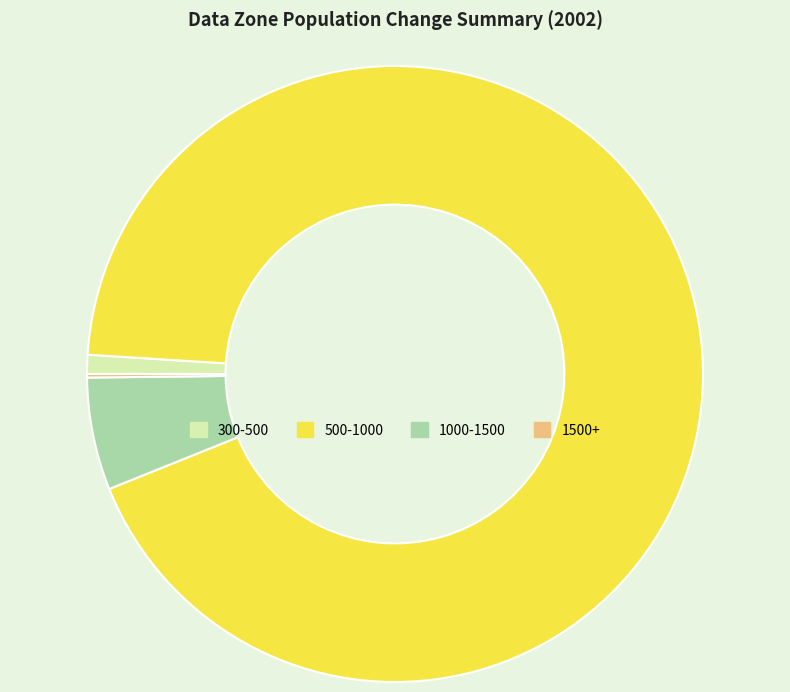

Which category has the biggest portion of the pie?

500-1000